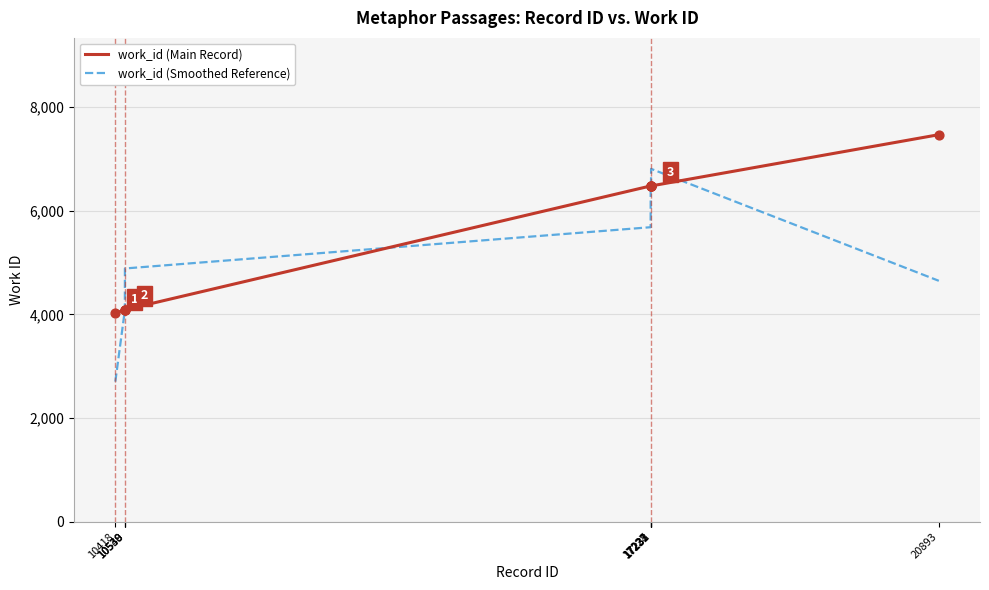

At which category is the sum across all series the highest?

17233